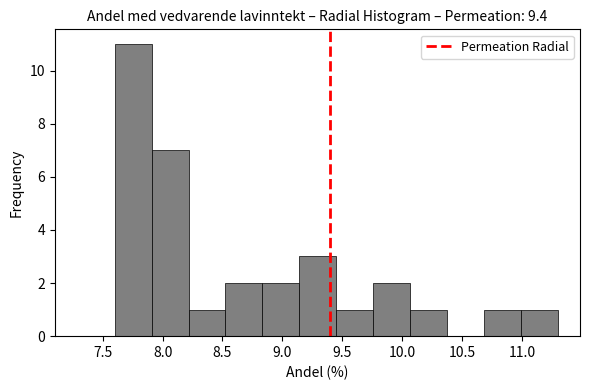

Which range on the x-axis has the tallest bar?

7.60 to 7.90